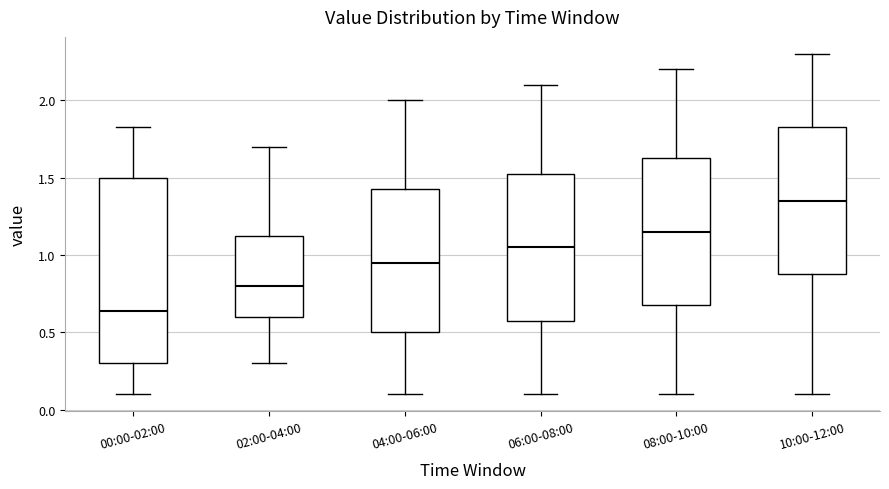

Where does the lower whisker of the box for 10:00-12:00 end on the y-axis? The values are not printed on the chart, so give them approximately, as read against the axis.

0.10